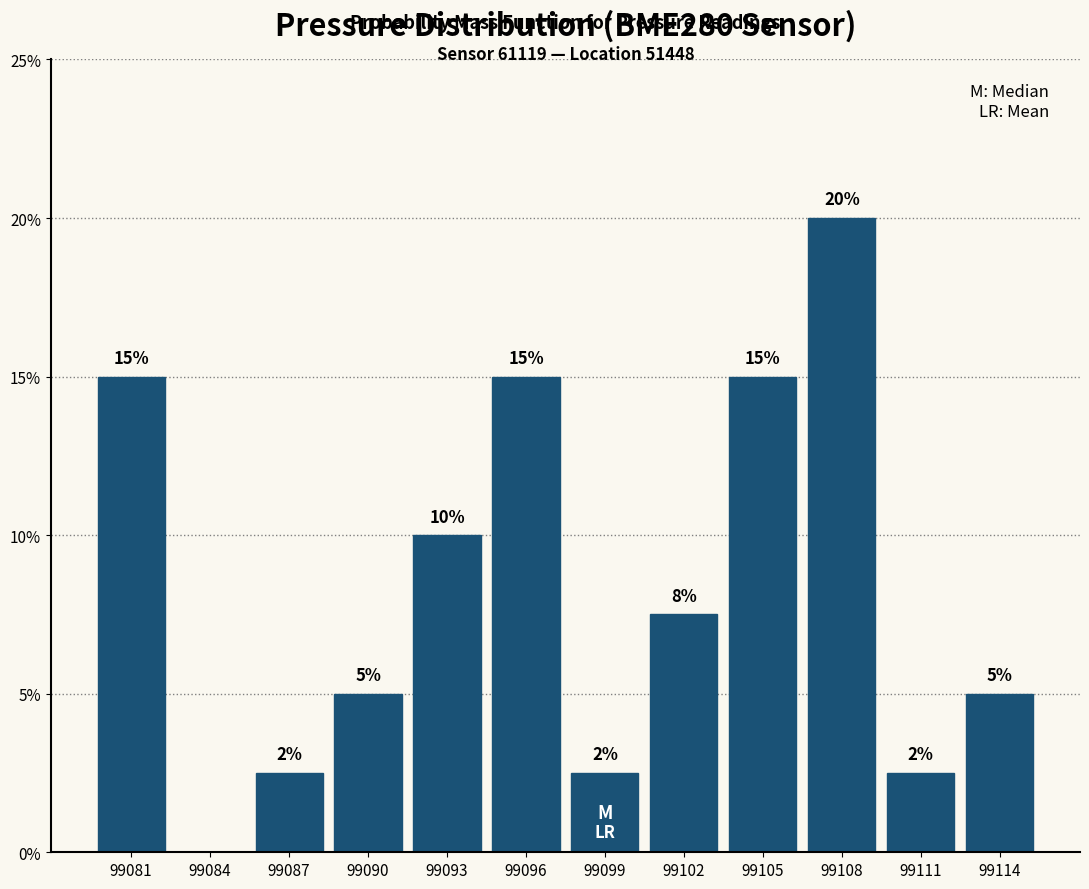

Which range on the x-axis has the tallest bar?

99106.5 to 99109.5